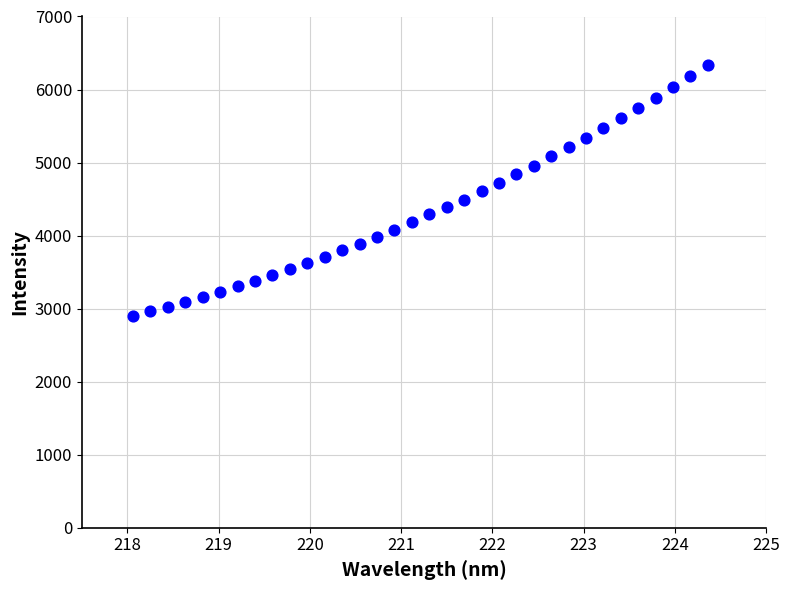

What is the range of X values (max minus min)?

6.3